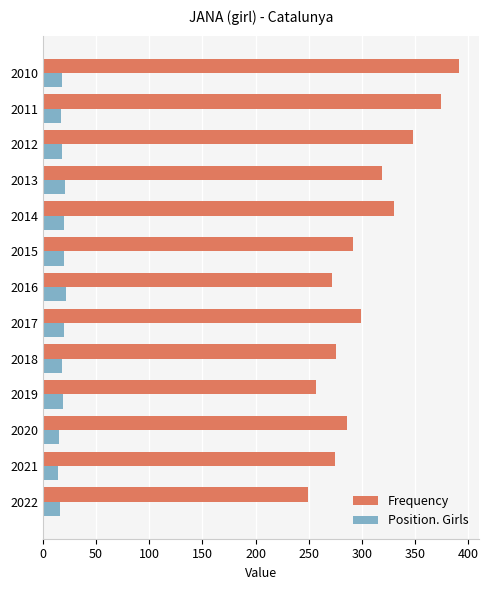

The value of Frequency at 2011 is 666. True or false?

False